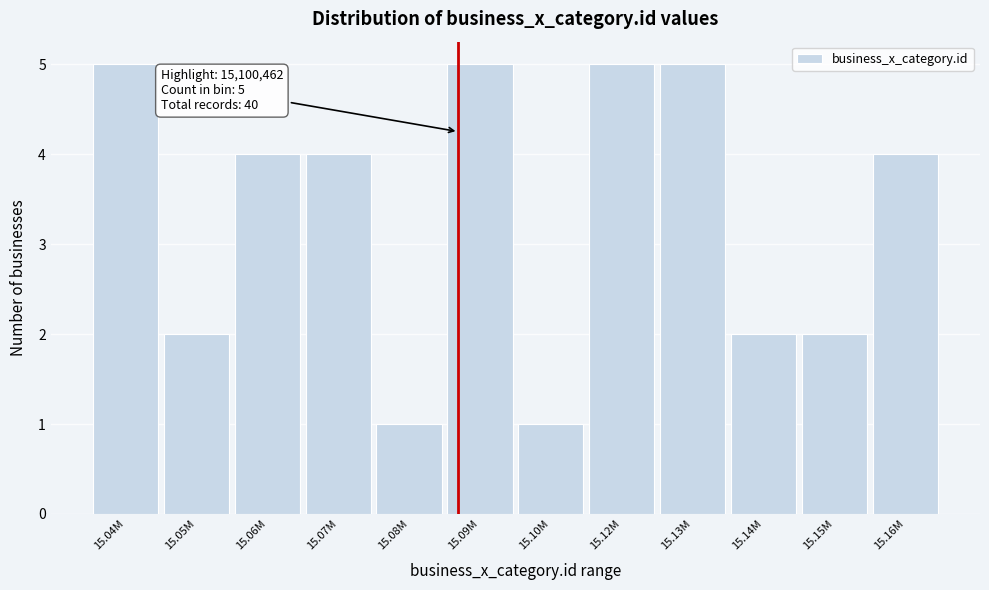

Reading left to right, what are all the values shown in this chart?

15.04M=5	15.05M=2	15.06M=4	15.07M=4	15.08M=1	15.09M=5	15.10M=1	15.12M=5	15.13M=5	15.14M=2	15.15M=2	15.16M=4